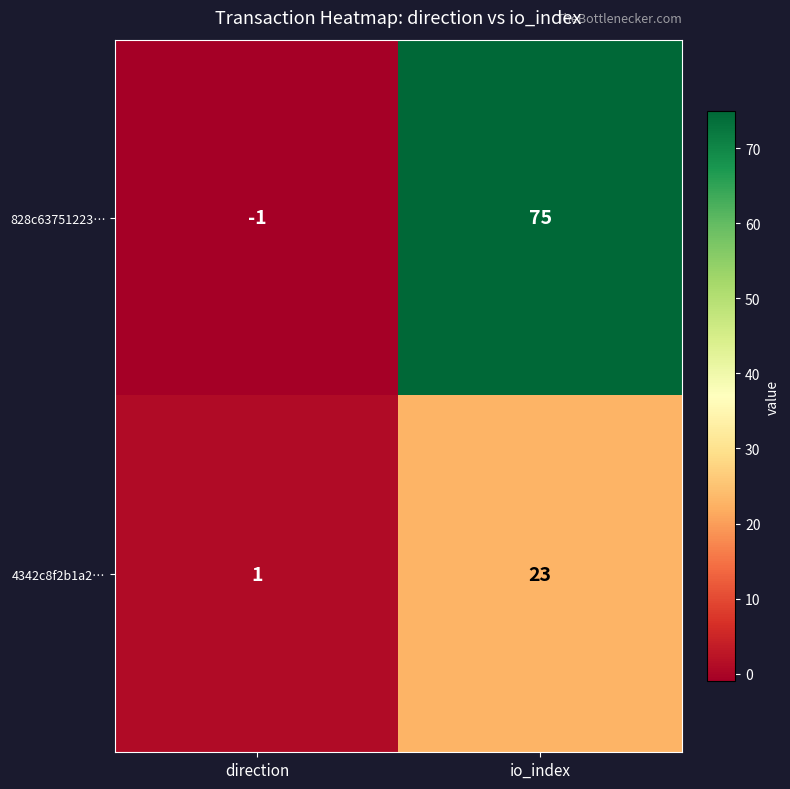

Read the 828c63751223… value at io_index, to the nearest 5.

75